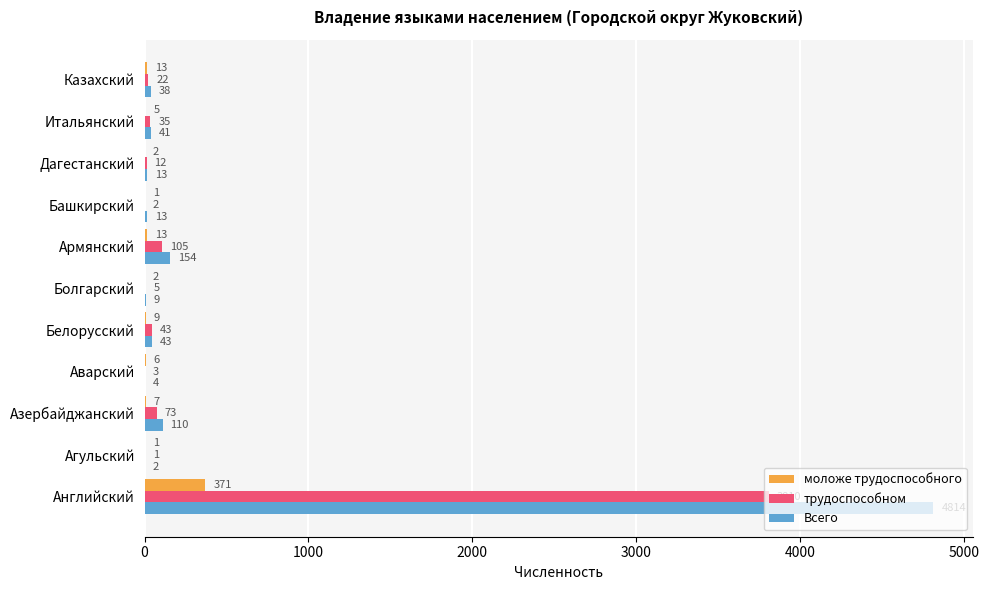

True or false: трудоспособном has a value of 12 at Дагестанский.

True